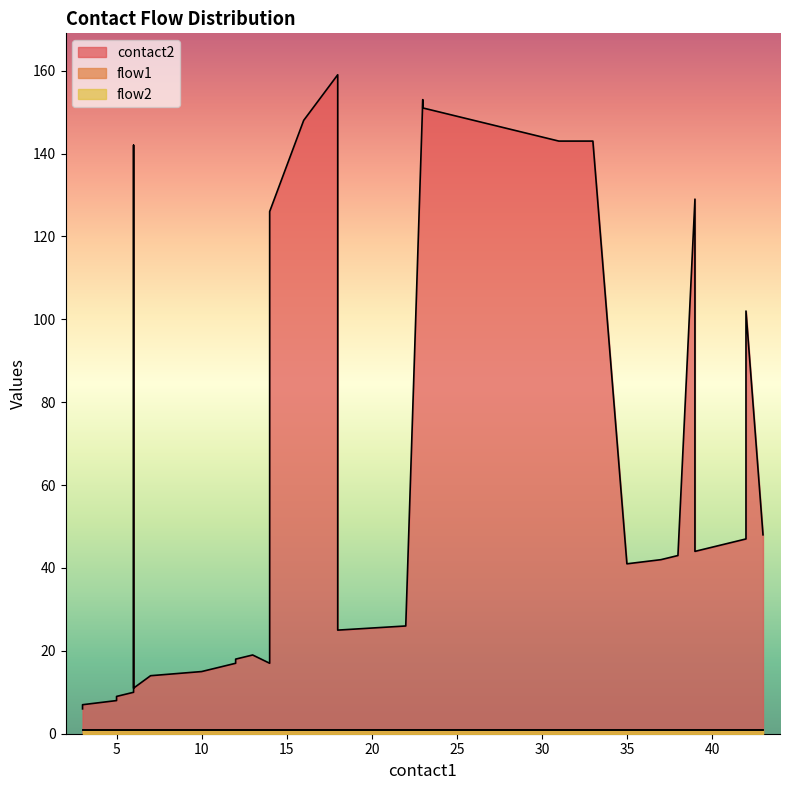

True or false: flow2 and flow1 intersect in this chart.

False